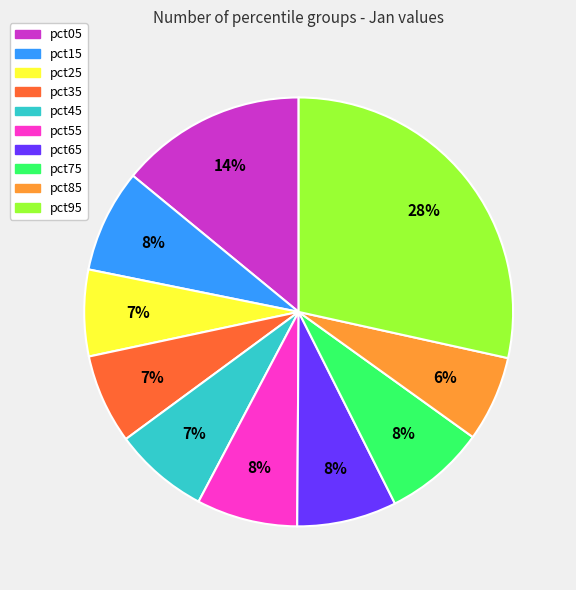

The pct05 slice represents 4% of the pie. True or false?

False